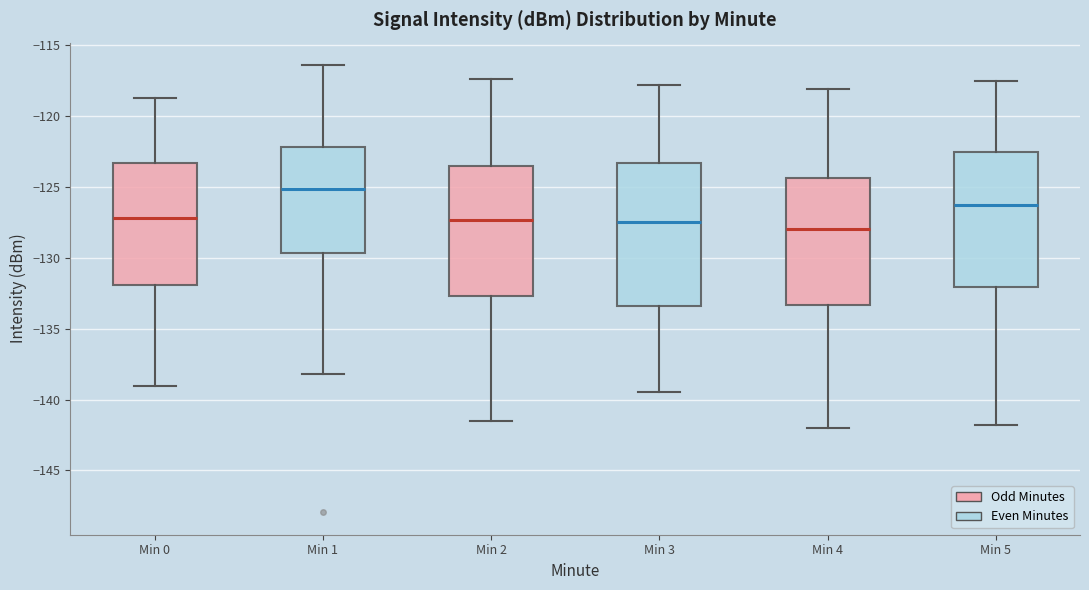

Reading left to right, read every box against the y-axis: the position of its median line, the range the box covers, and the ends of its whiskers. The values are not printed on the chart, so give them approximately, as read against the axis.

Min 0: median -127.0, box -132.0 to -123.5, whiskers -139.0 to -118.5
Min 1: median -125.0, box -129.5 to -122.0, whiskers -138.0 to -116.5
Min 2: median -127.5, box -132.5 to -123.5, whiskers -141.5 to -117.5
Min 3: median -127.5, box -133.5 to -123.5, whiskers -139.5 to -118.0
Min 4: median -128.0, box -133.5 to -124.5, whiskers -142.0 to -118.0
Min 5: median -126.0, box -132.0 to -122.5, whiskers -142.0 to -117.5